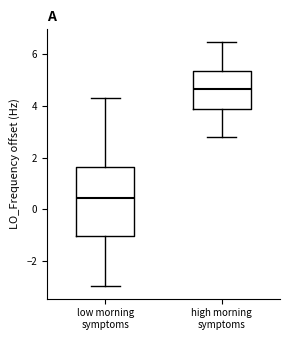

Where does the upper whisker of the box for high morning symptoms end on the y-axis? The values are not printed on the chart, so give them approximately, as read against the axis.

6.6